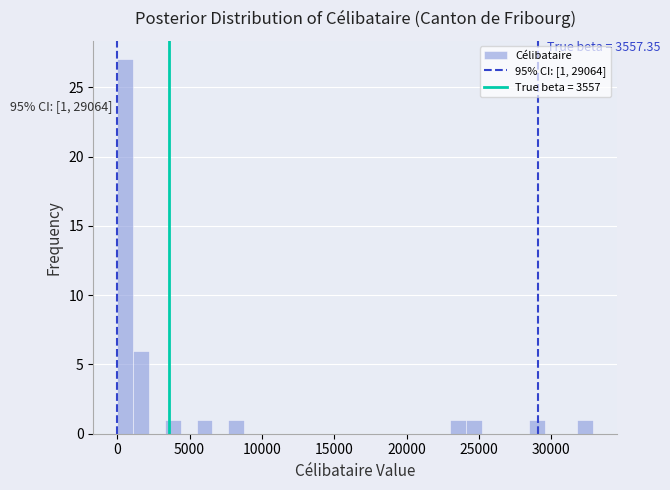

Read against the x-axis, roughly where is the centre of the tallest bar?

500